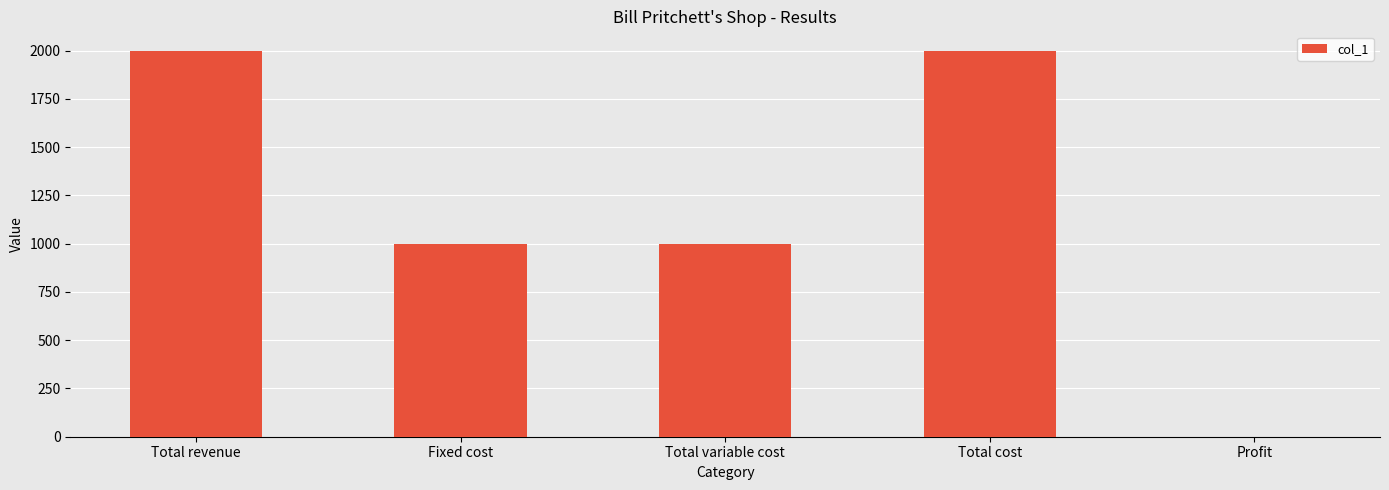

Where does the data first go above 1000?

Total revenue